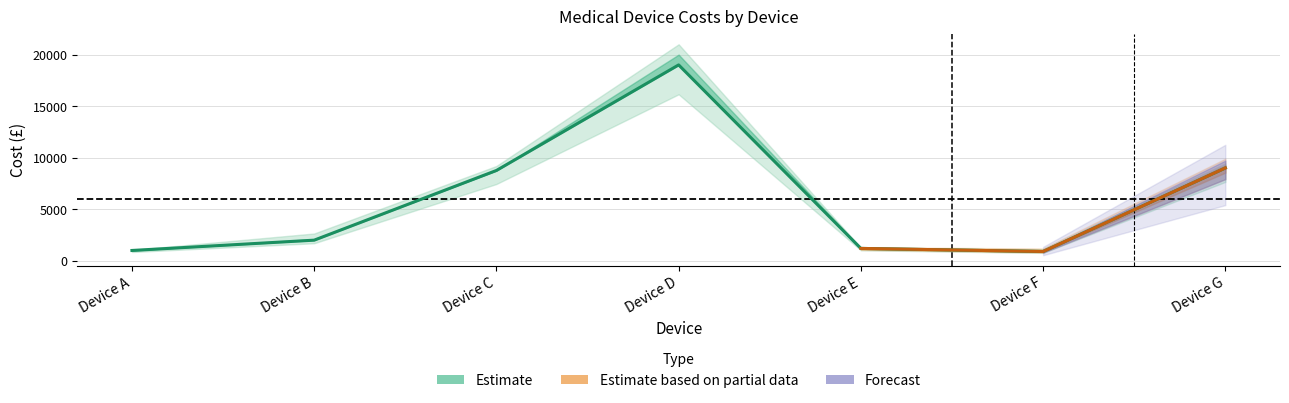

Reading left to right, transcribe all the data shown in this chart.

Device A=1000	Device B=2000	Device C=8760	Device D=19000	Device E=1200	Device F=900	Device G=9000